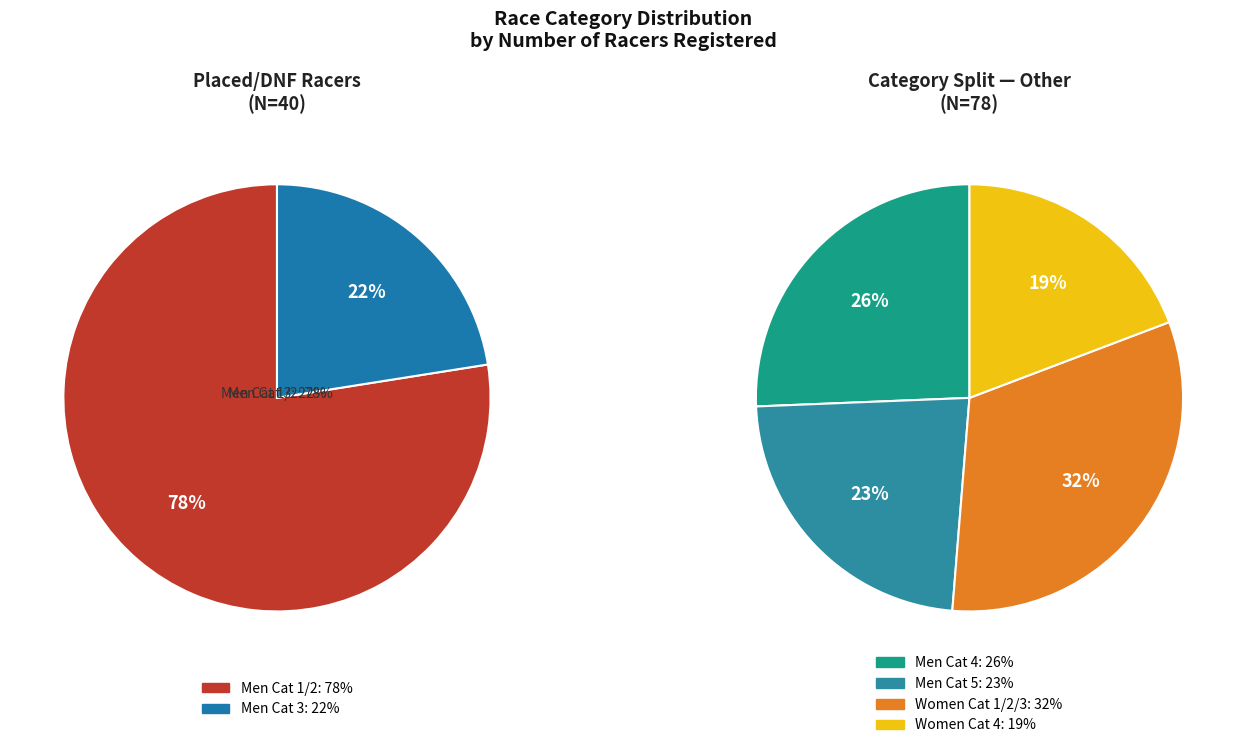

Between Men Cat 1/2 and Women Cat 4, which is larger?

Men Cat 1/2